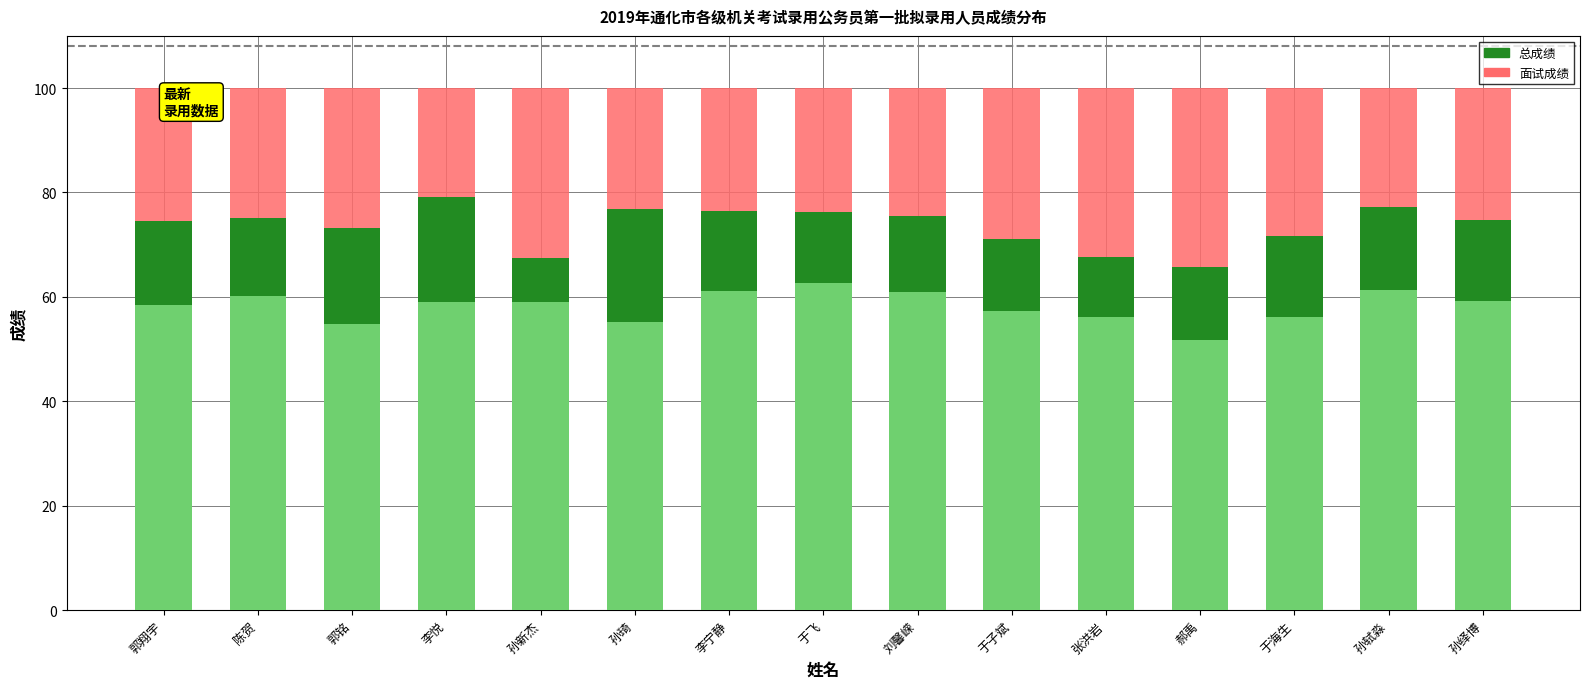

Count the number of categories in the chart.

15